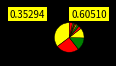

Is there a majority slice in this chart?

No